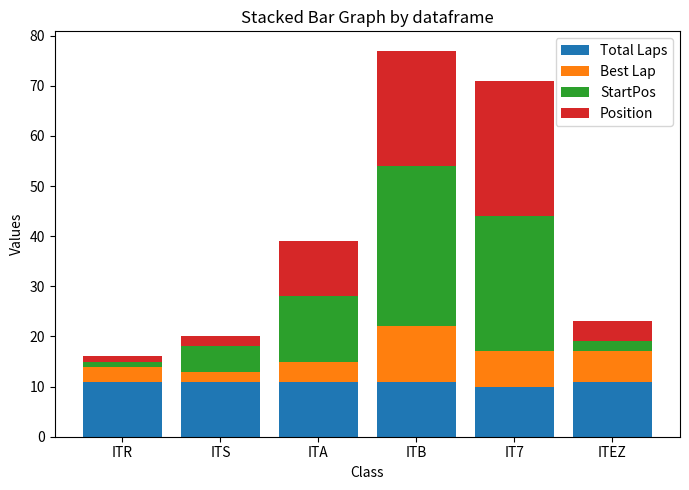

Are the bars horizontal?

No